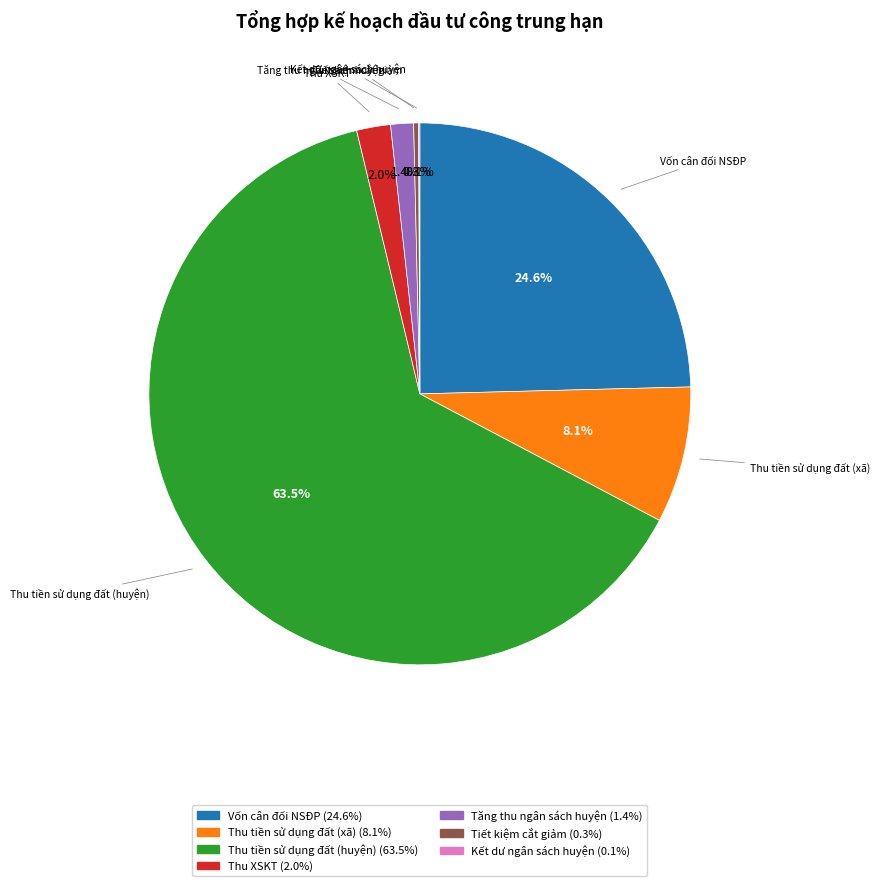

Is it true that Thu XSKT is 7% of the pie?

False